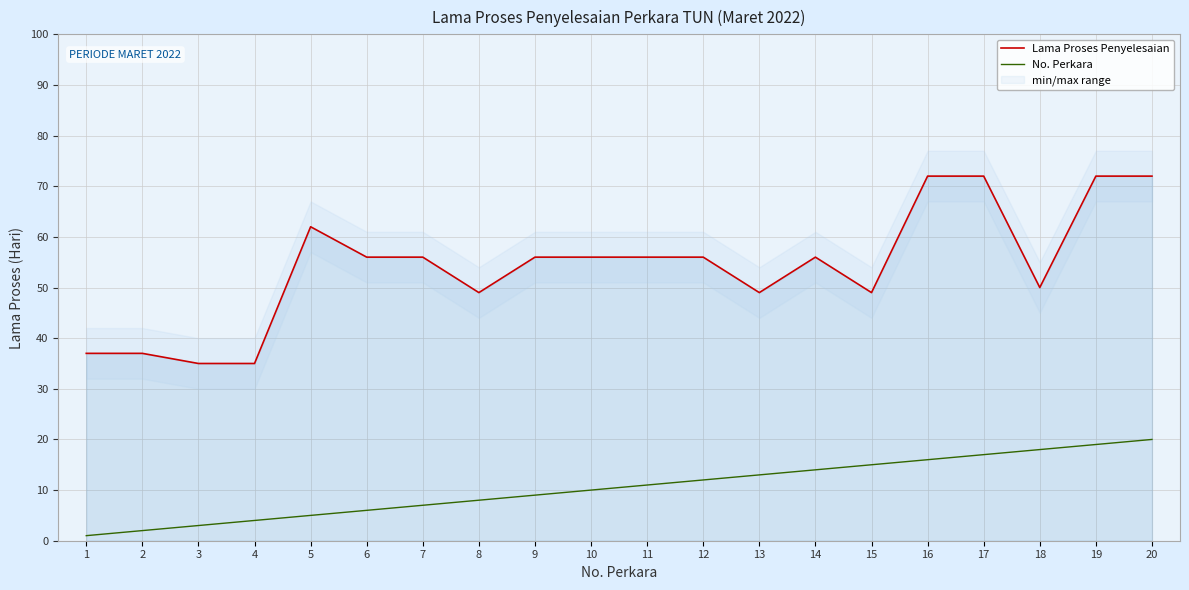

What is the minimum value for No. Perkara?

1